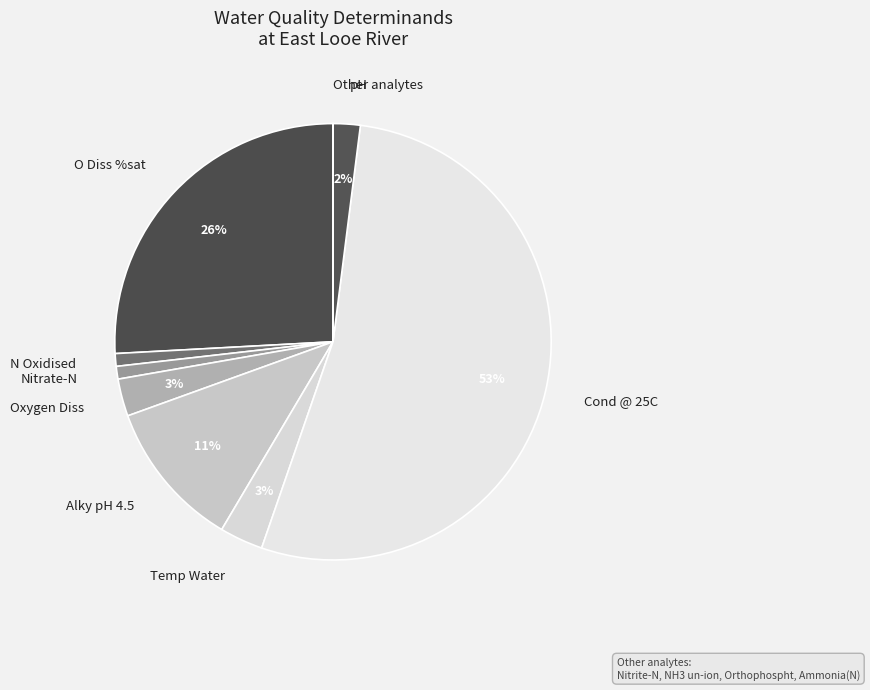

Does Alky pH 4.5 account for over 50% of the chart?

No